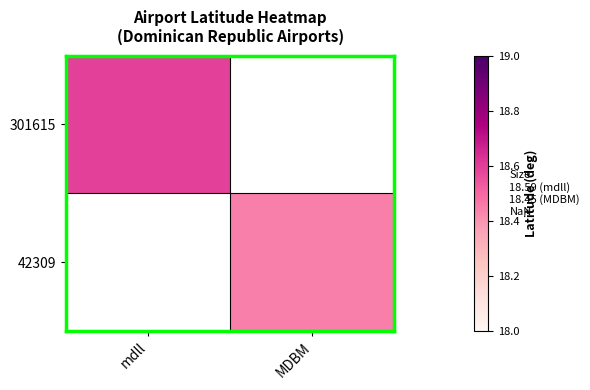

Rank the categories by 301615 value from highest to lowest.

mdll, MDBM